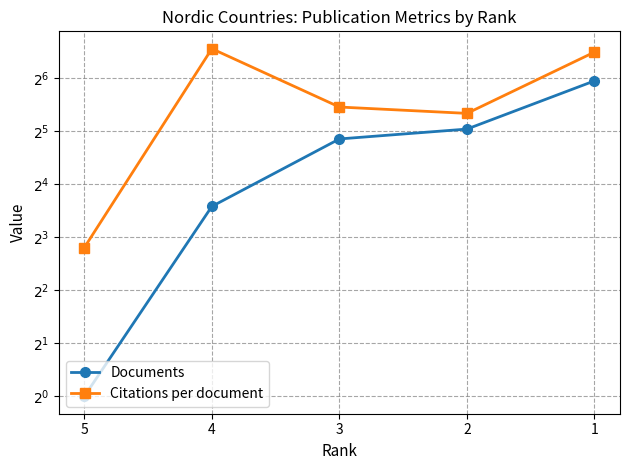

At which category does Citations per document reach its first local valley?

2